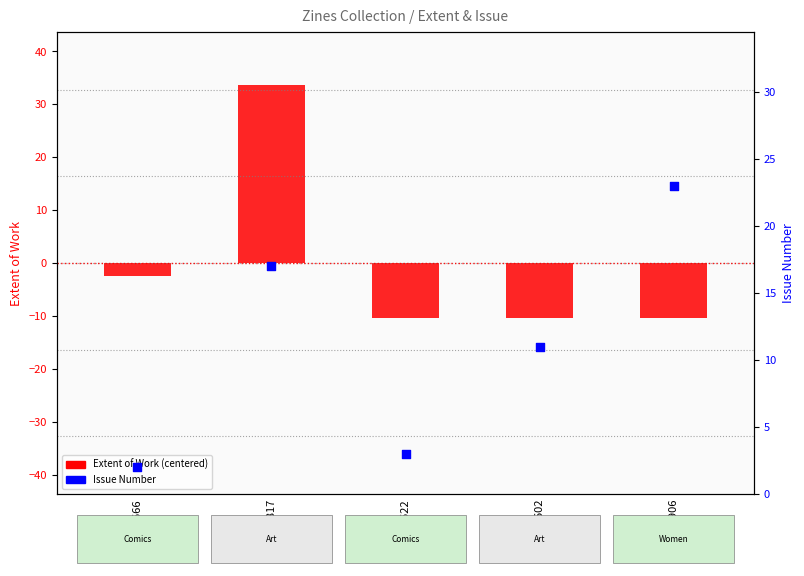

What are all the series names shown in the legend?

Extent of Work (centered), Issue Number